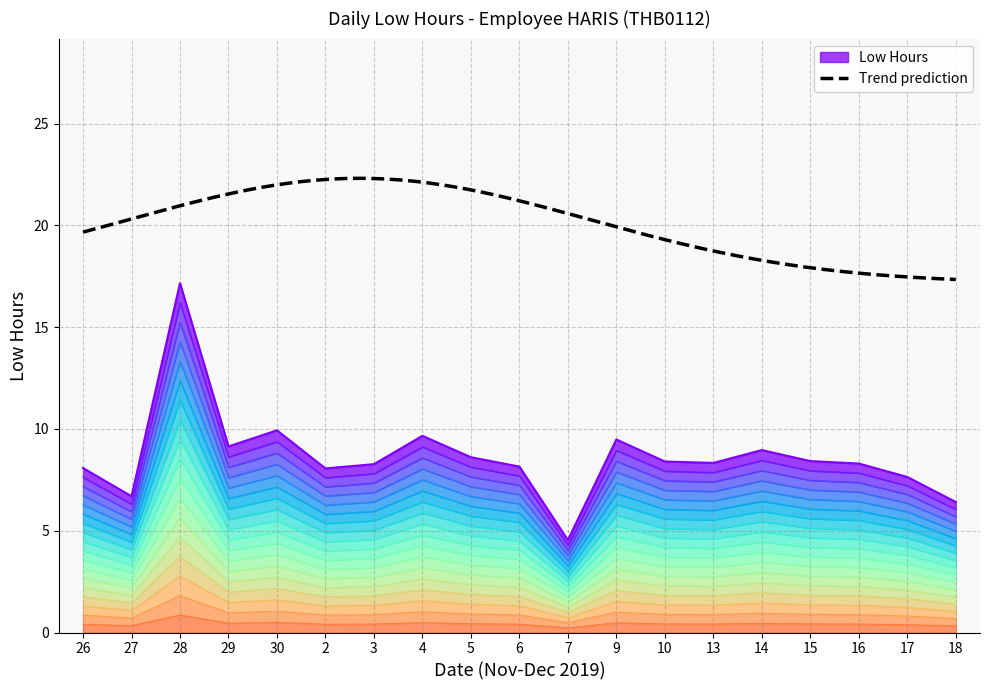

Where does the data first go above 1?

26